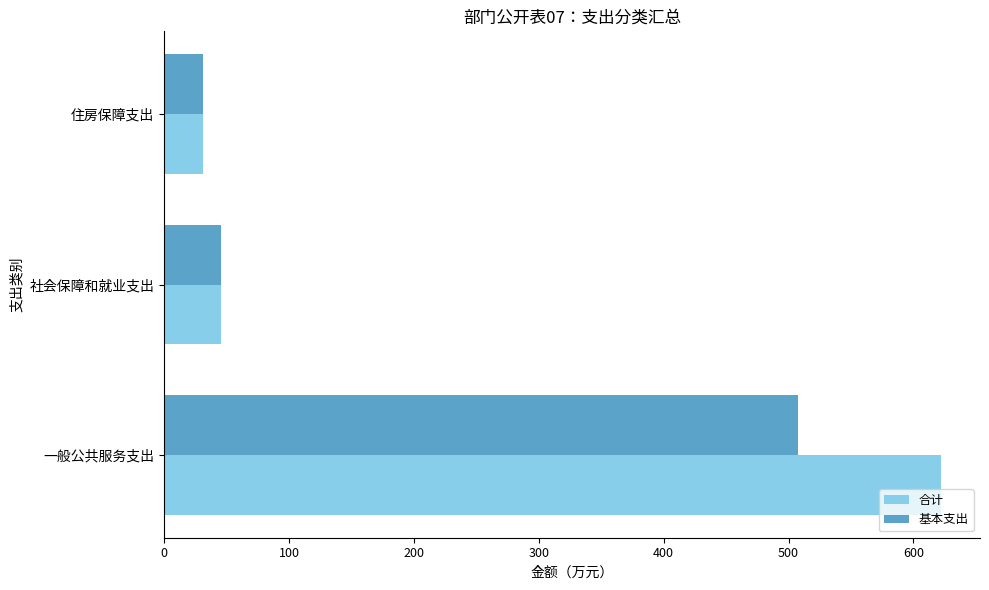

What is the average value of the 合计 series?

232.9